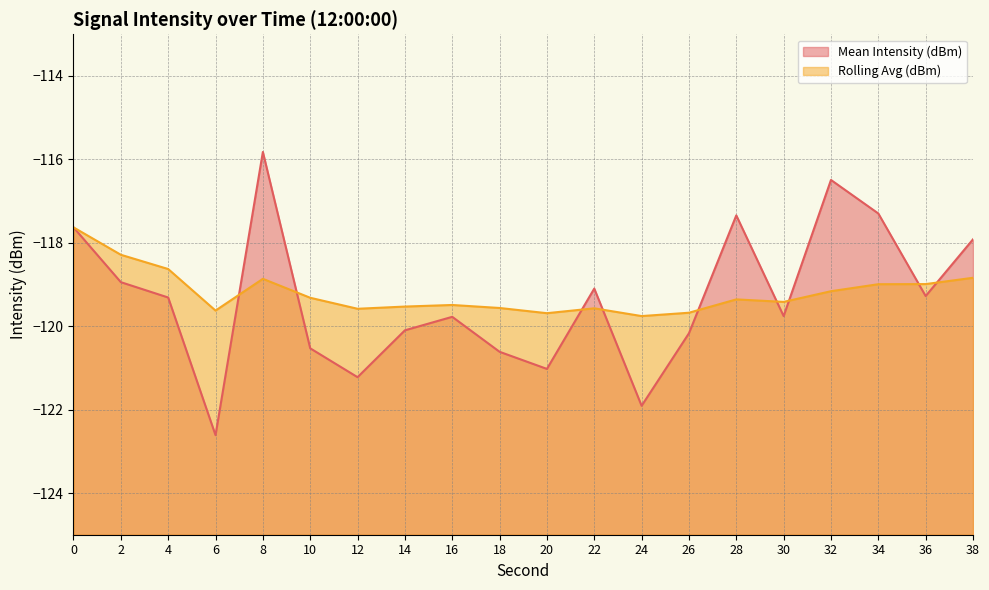

What is the difference between the highest and lowest values at 22?

0.5